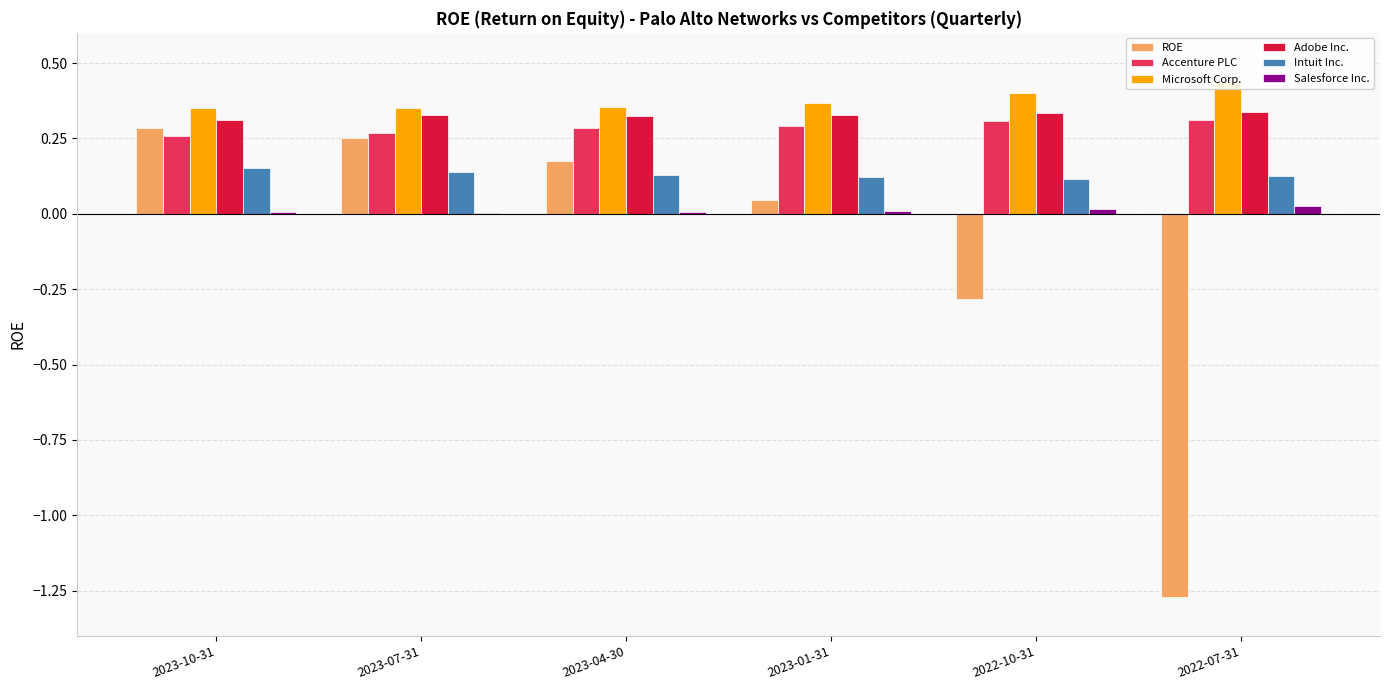

What is the maximum value shown in the chart?

0.4